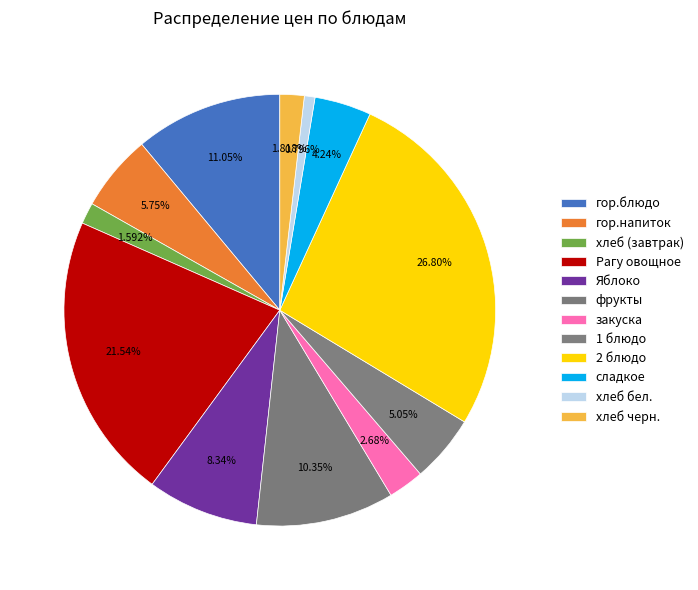

True or false: 2 блюдо accounts for 14% of the total.

False